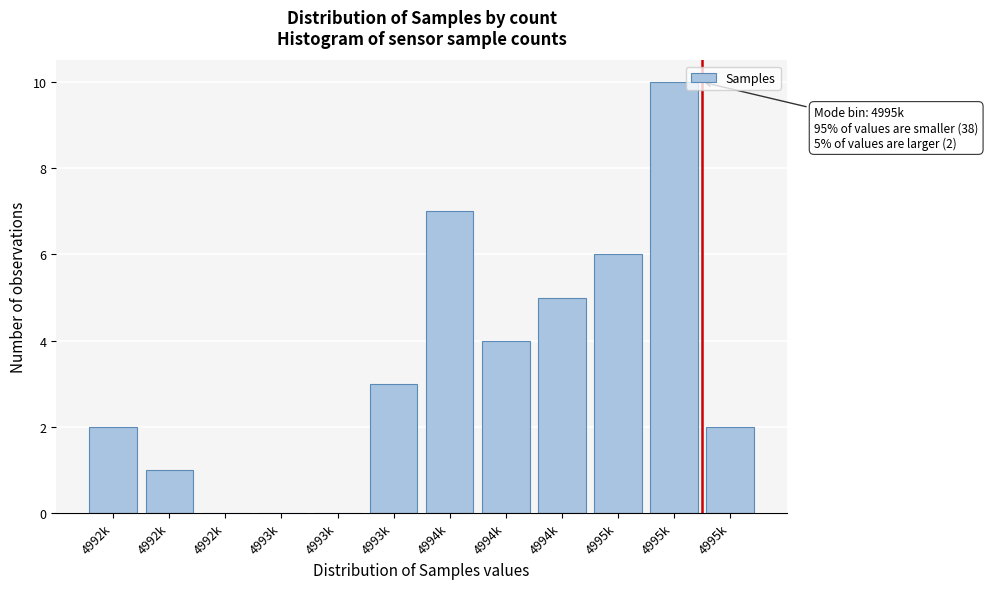

How many series are shown in this chart?

1